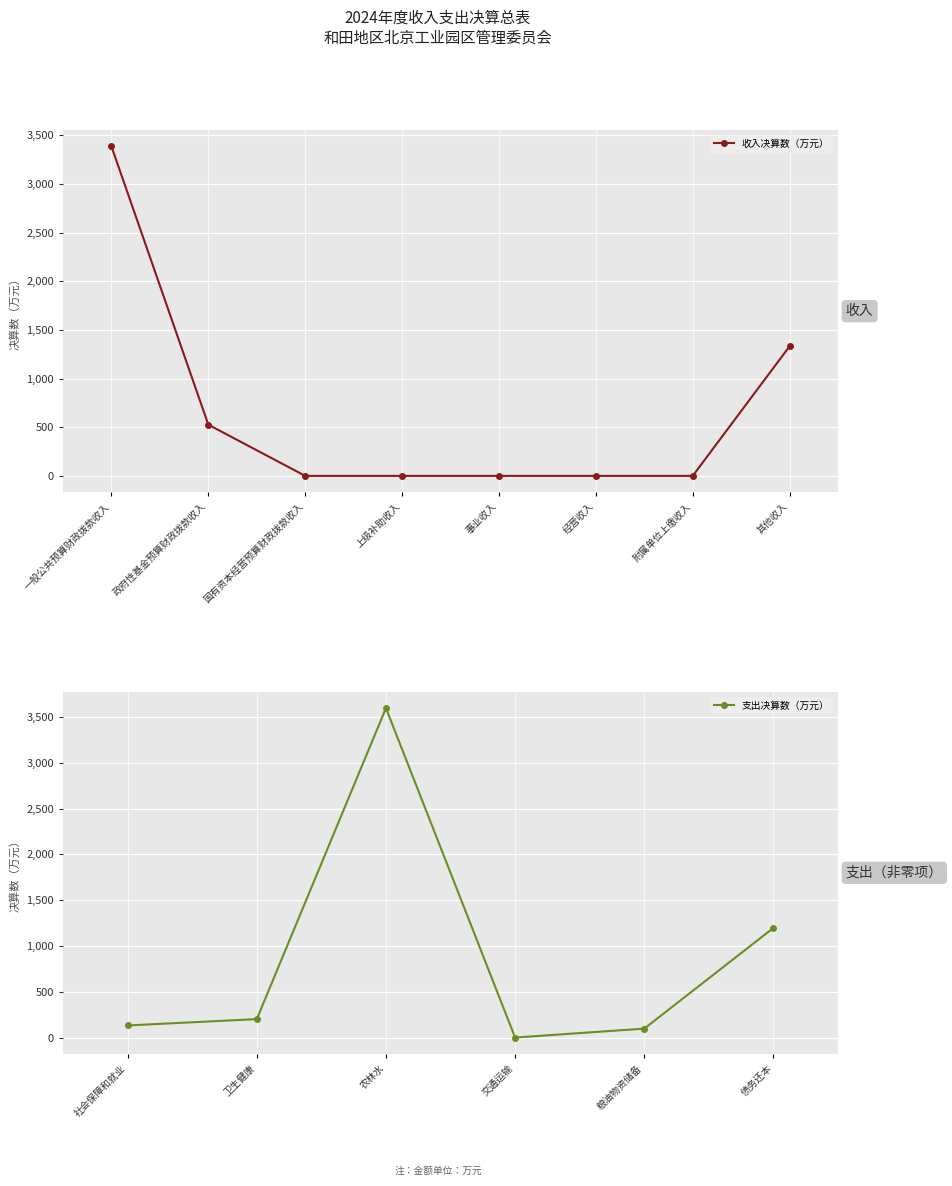

Which category has the highest value in the 收入决算数（万元） series?

一般公共预算财政拨款收入